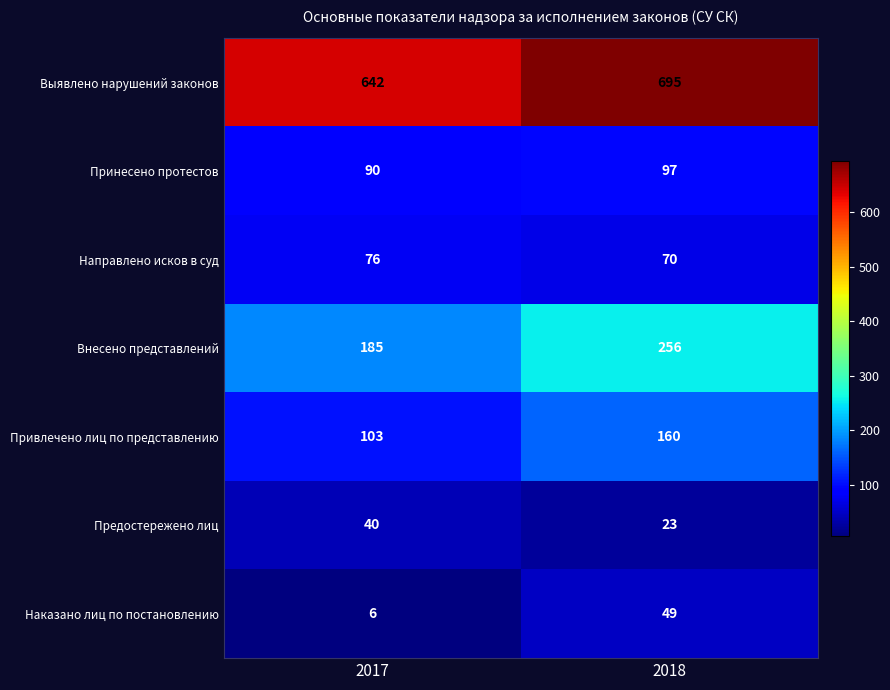

Reading left to right, transcribe all the data shown in this chart.

Выявлено нарушений законов: 642	695
Принесено протестов: 90	97
Направлено исков в суд: 76	70
Внесено представлений: 185	256
Привлечено лиц по представлению: 103	160
Предостережено лиц: 40	23
Наказано лиц по постановлению: 6	49